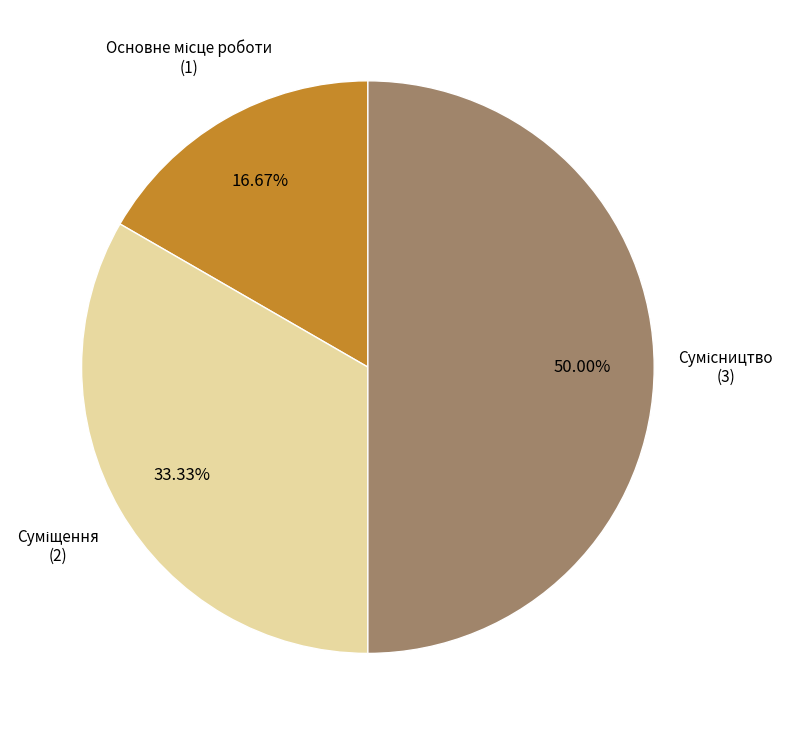

How many slices are in this pie chart?

3